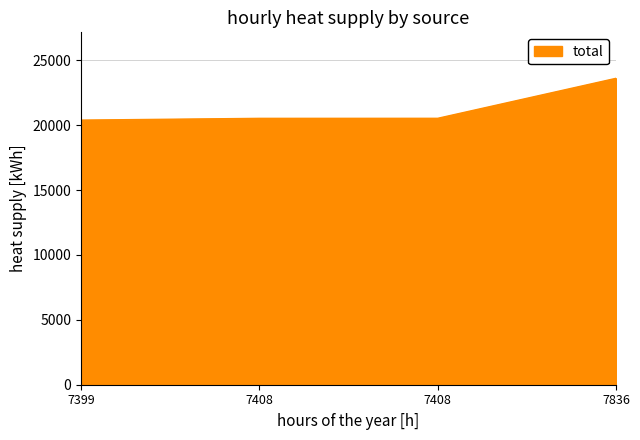

What is the maximum value shown in the chart?

23611